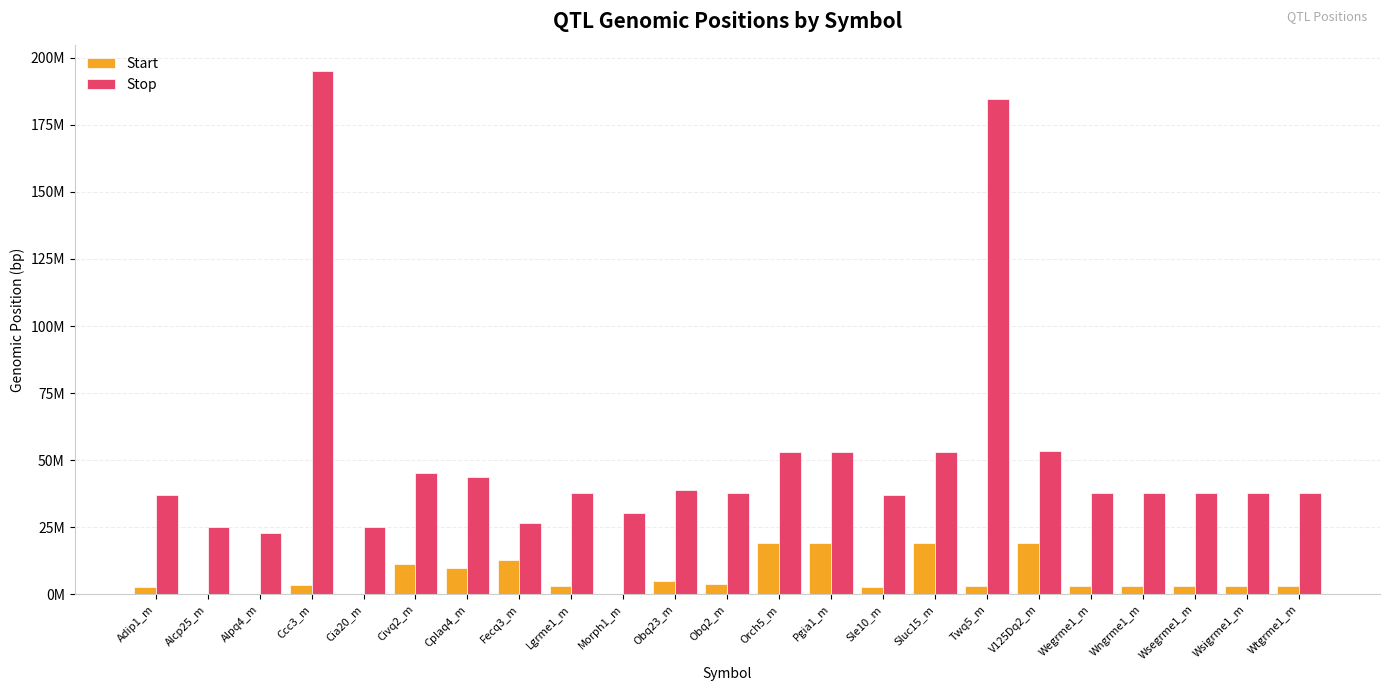

What value does the Start series have at Sle10_m, to the nearest 10?

2882190